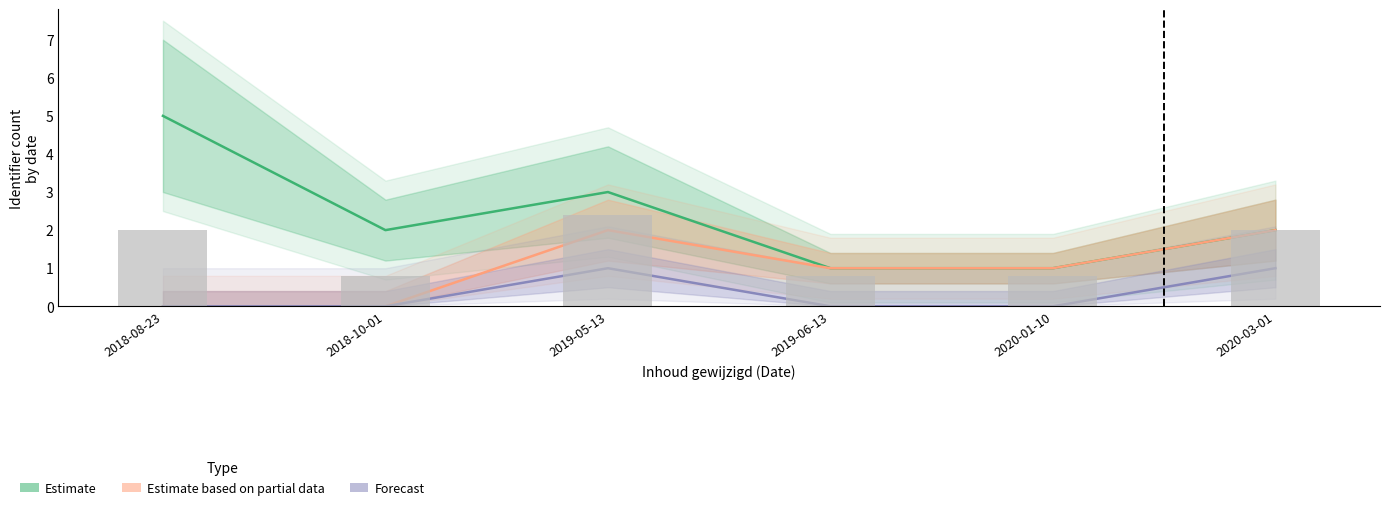

Which series changed the most between 2019-05-13 and 2019-06-13?

Estimate